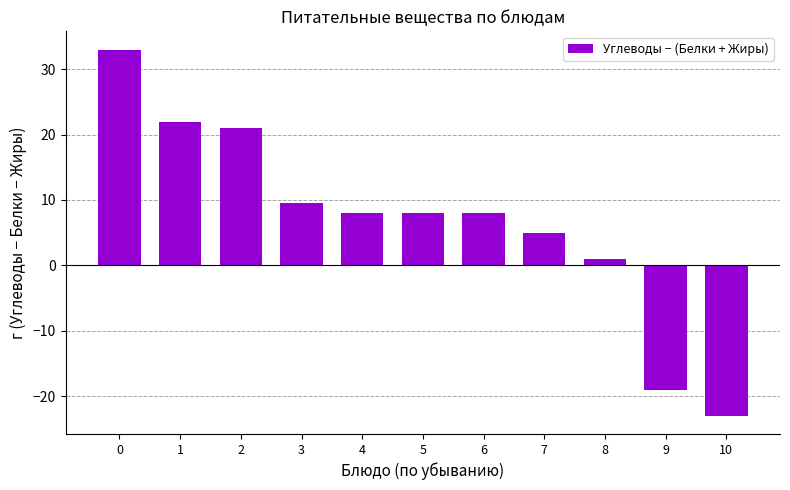

What is the change in value from 1 to 3?

-12.4